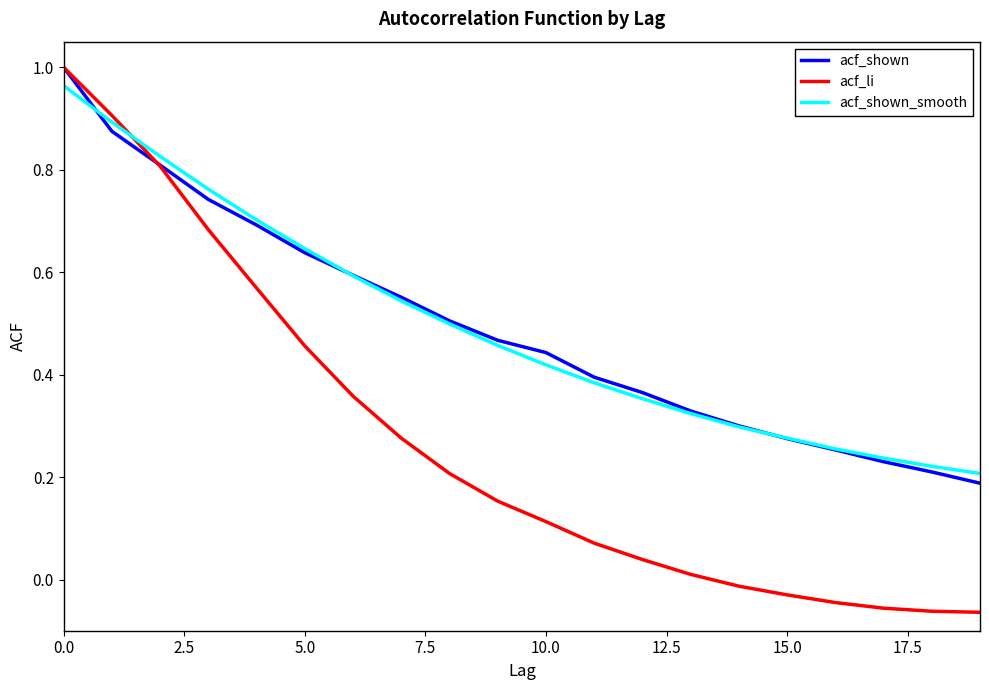

Which series has the widest spread of values?

acf_li